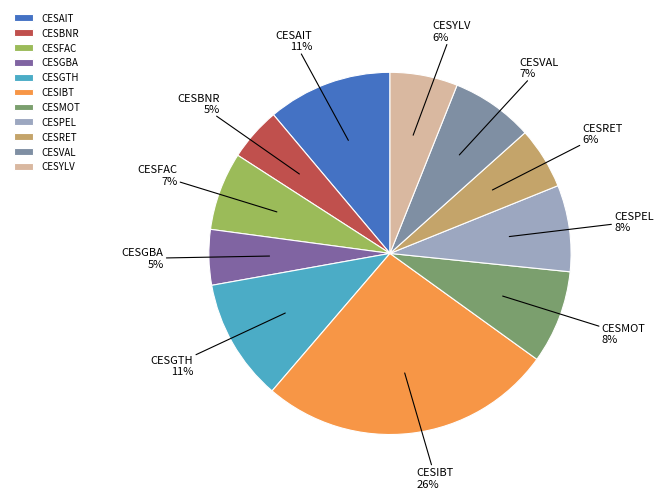

The CESPEL slice represents 13% of the pie. True or false?

False